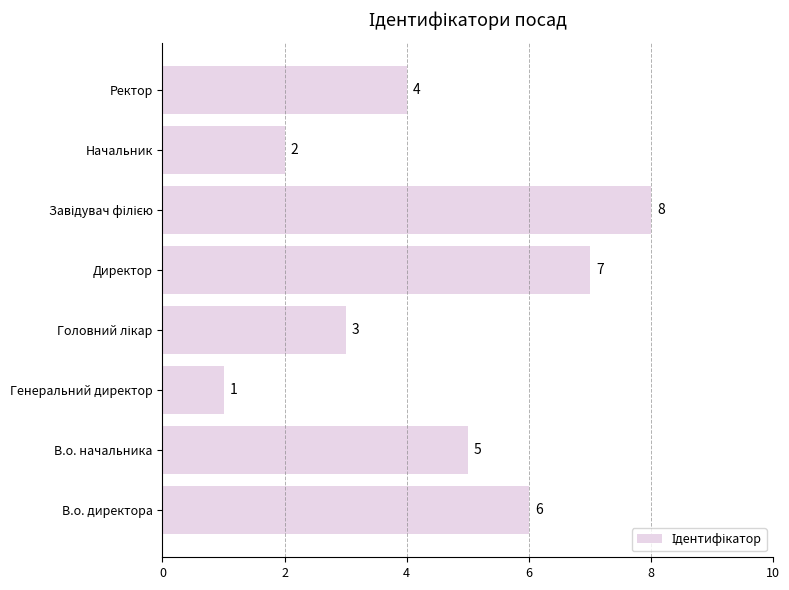

What is the maximum value shown in the chart?

8